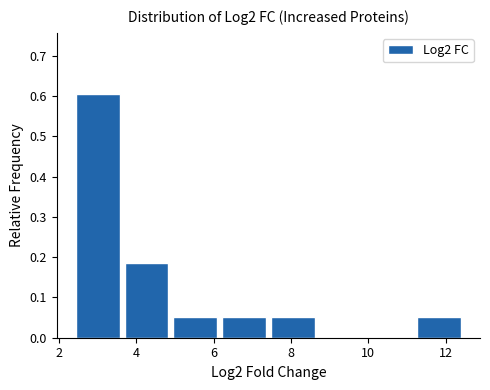

Reading left to right, list every bar in this chart as the range it spans on the x-axis followed by its height. Neither the bar edges nor the heights are printed on the chart, so give them approximately, as read against the axes.

2.4 to 3.6: 0.61
3.6 to 5.0: 0.18
5.0 to 6.2: 0.05
6.2 to 7.4: 0.05
7.4 to 8.8: 0.05
8.8 to 10.0: 0
10.0 to 11.2: 0
11.2 to 12.6: 0.05